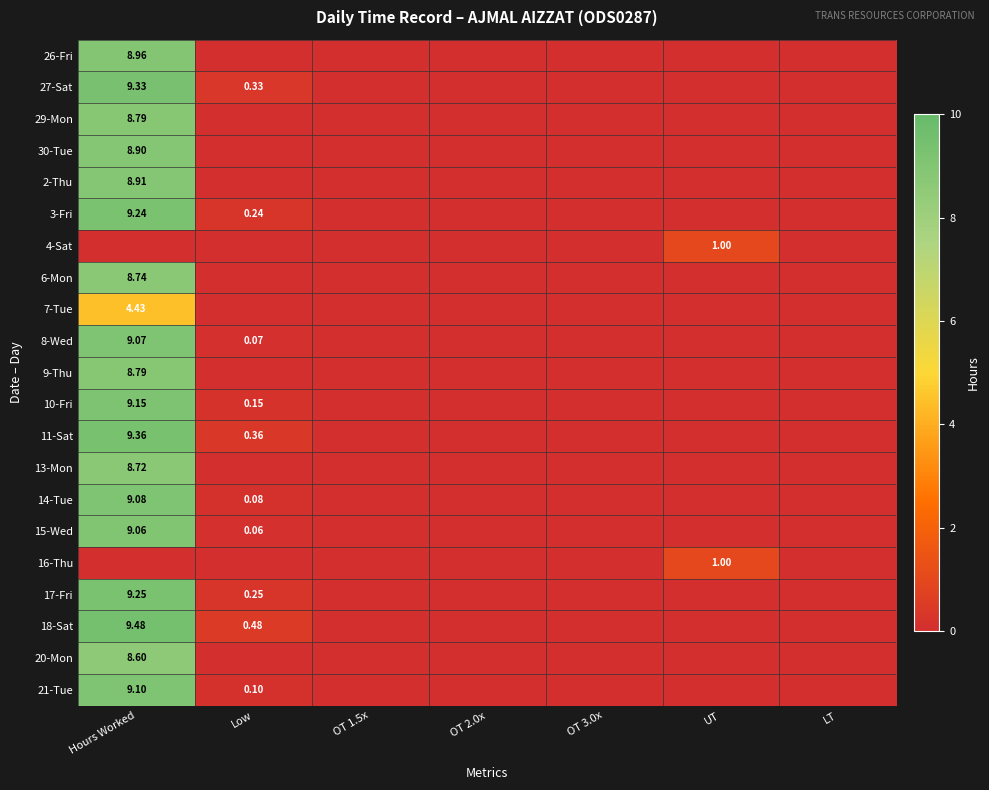

List the series in order of their peak value, highest first.

18-Sat, 11-Sat, 27-Sat, 17-Fri, 3-Fri, 10-Fri, 21-Tue, 14-Tue, 8-Wed, 15-Wed, 26-Fri, 2-Thu, 30-Tue, 29-Mon, 9-Thu, 6-Mon, 13-Mon, 20-Mon, 7-Tue, 4-Sat, 16-Thu